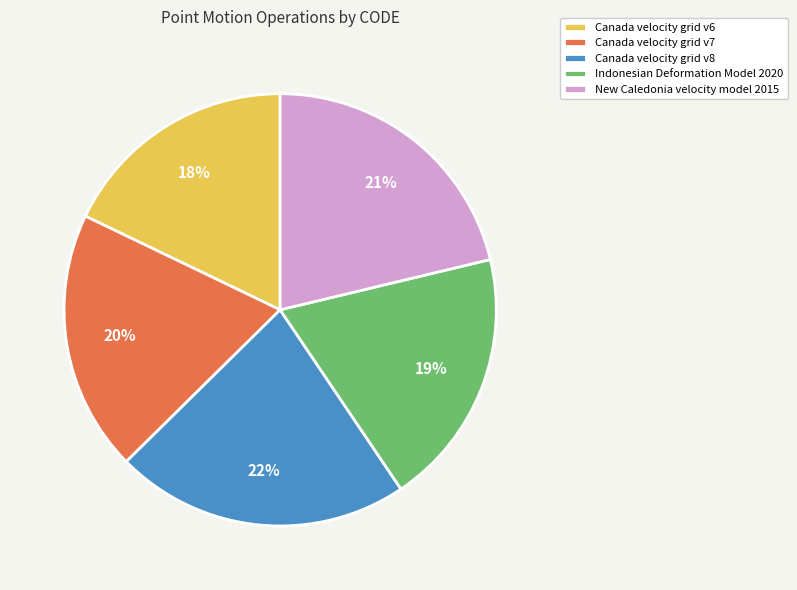

To the nearest percent, what portion does Indonesian Deformation Model 2020 represent?

19%